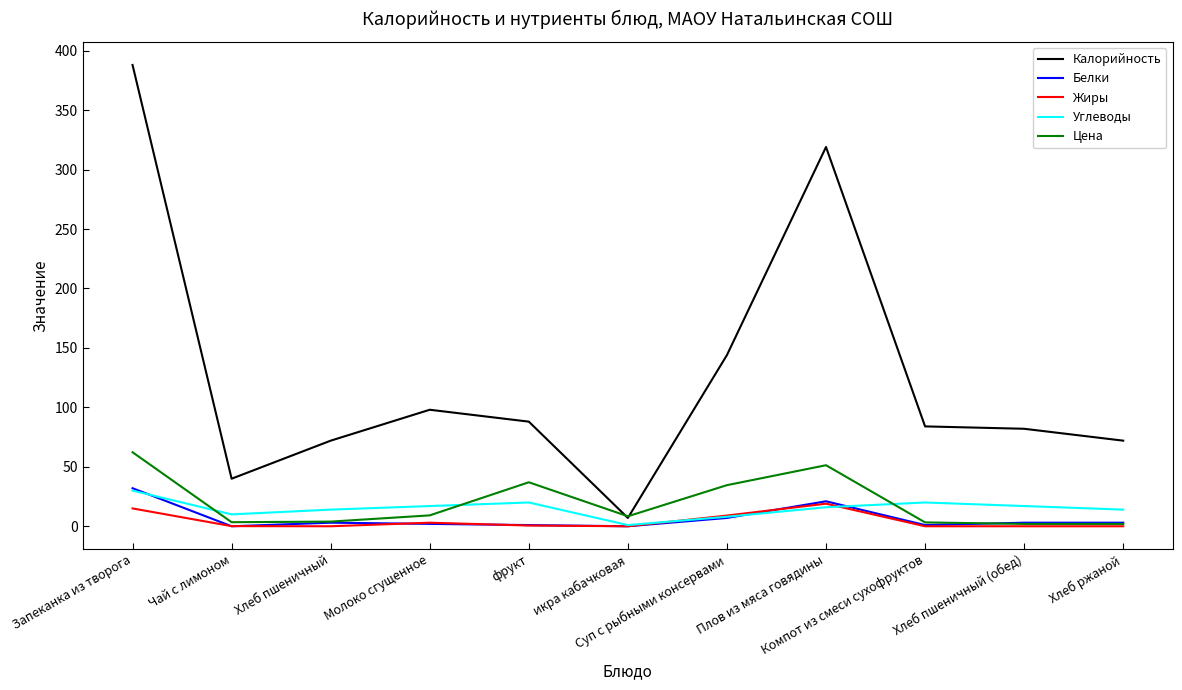

Where is the first local maximum for Цена?

фрукт